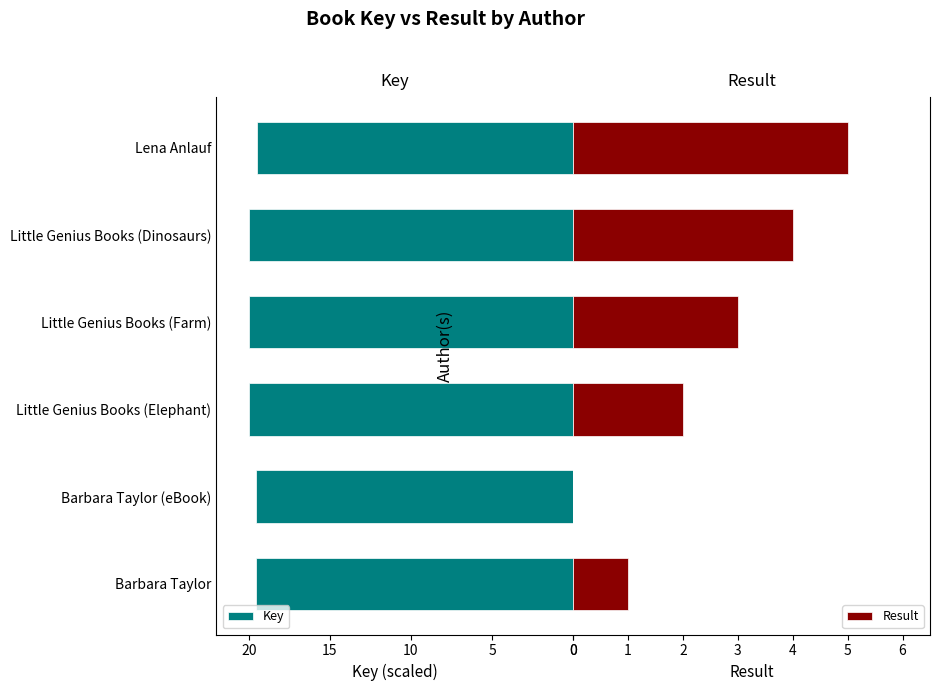

Reading left to right, list all the values displayed in this chart.

Key: 19.6	19.6	20.0	20.0	20.0	19.5
Result: 1.0	0.0	2.0	3.0	4.0	5.0